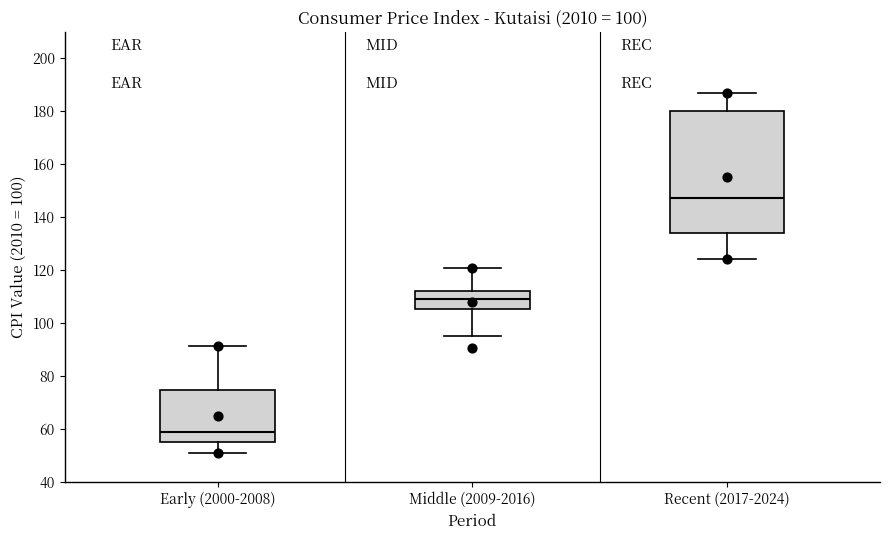

Reading left to right, transcribe this box plot: for each box, give where its median line is, the range the box spans, and where its two whiskers end, as read against the y-axis. The values are not printed on the chart, so give them approximately, as read against the axis.

Early (2000-2008): median 58, box 56 to 74, whiskers 52 to 92
Middle (2009-2016): median 110, box 106 to 112, whiskers 96 to 120
Recent (2017-2024): median 148, box 134 to 180, whiskers 124 to 186